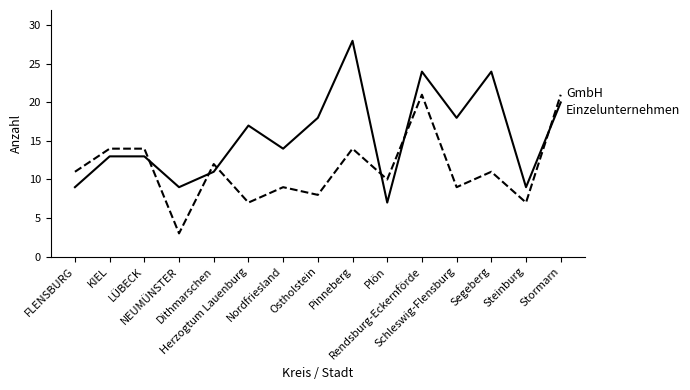

What is the greatest value displayed?

28